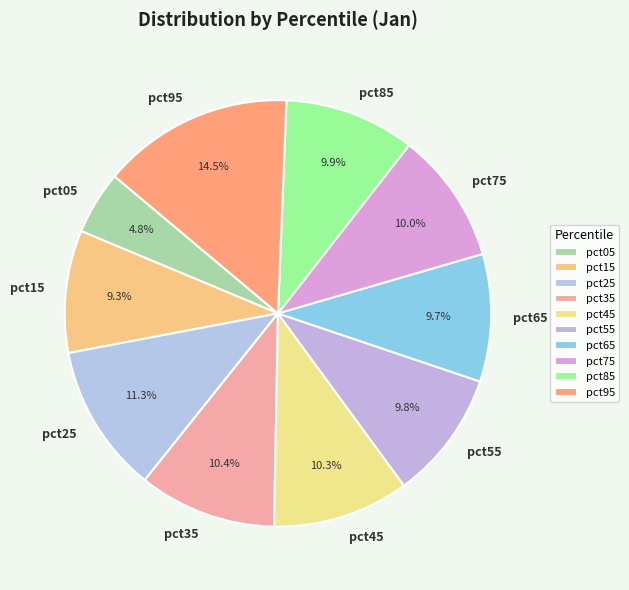

To the nearest percent, what is the difference between the largest and smallest slice percentages?

10%